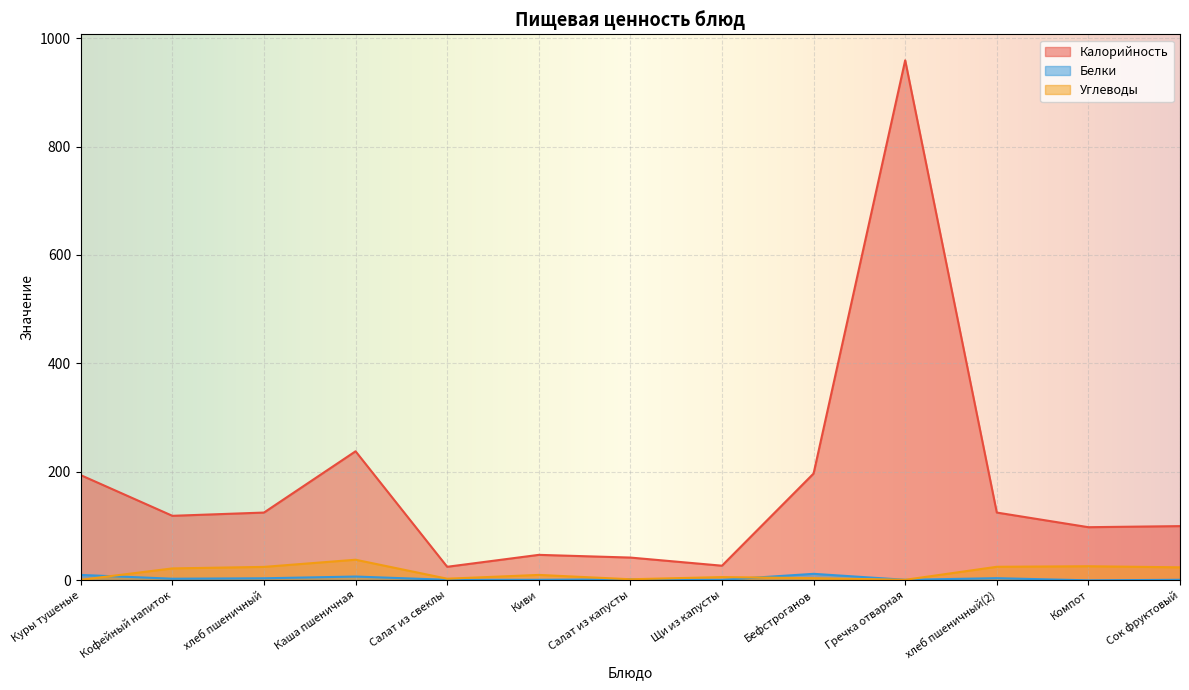

True or false: Калорийность and Белки cross at least once.

False